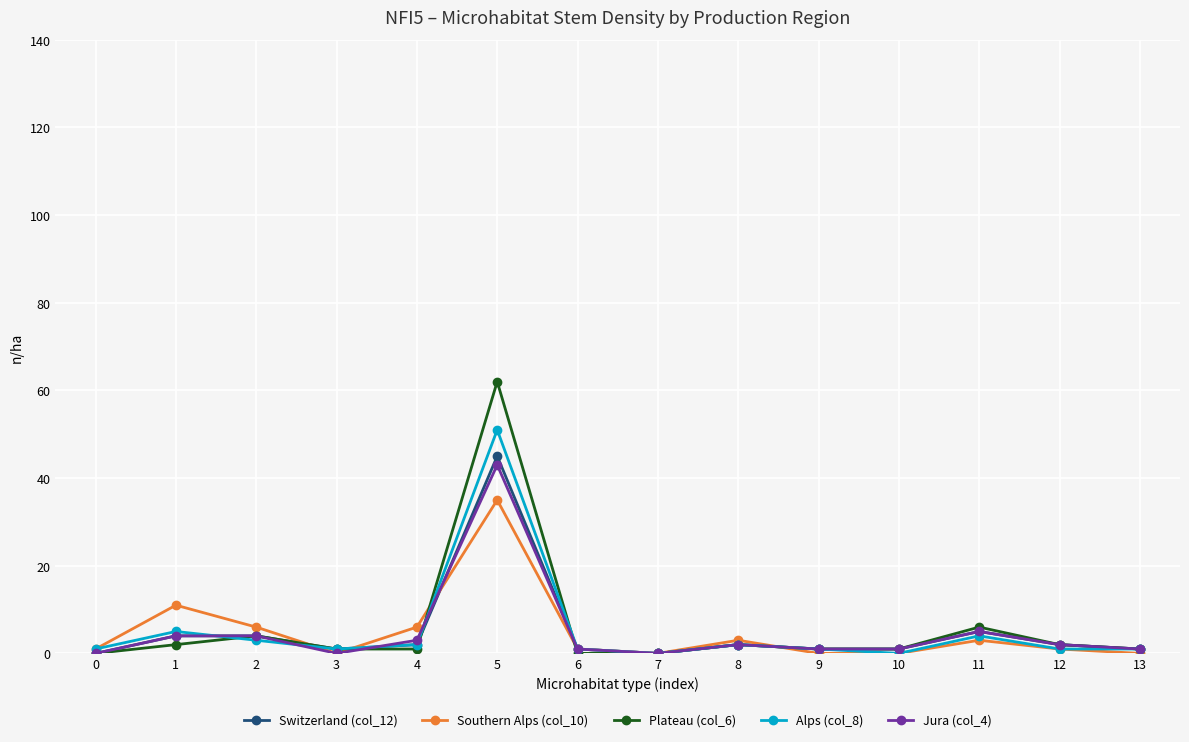

Which series has the largest range (max minus min)?

Plateau (col_6)